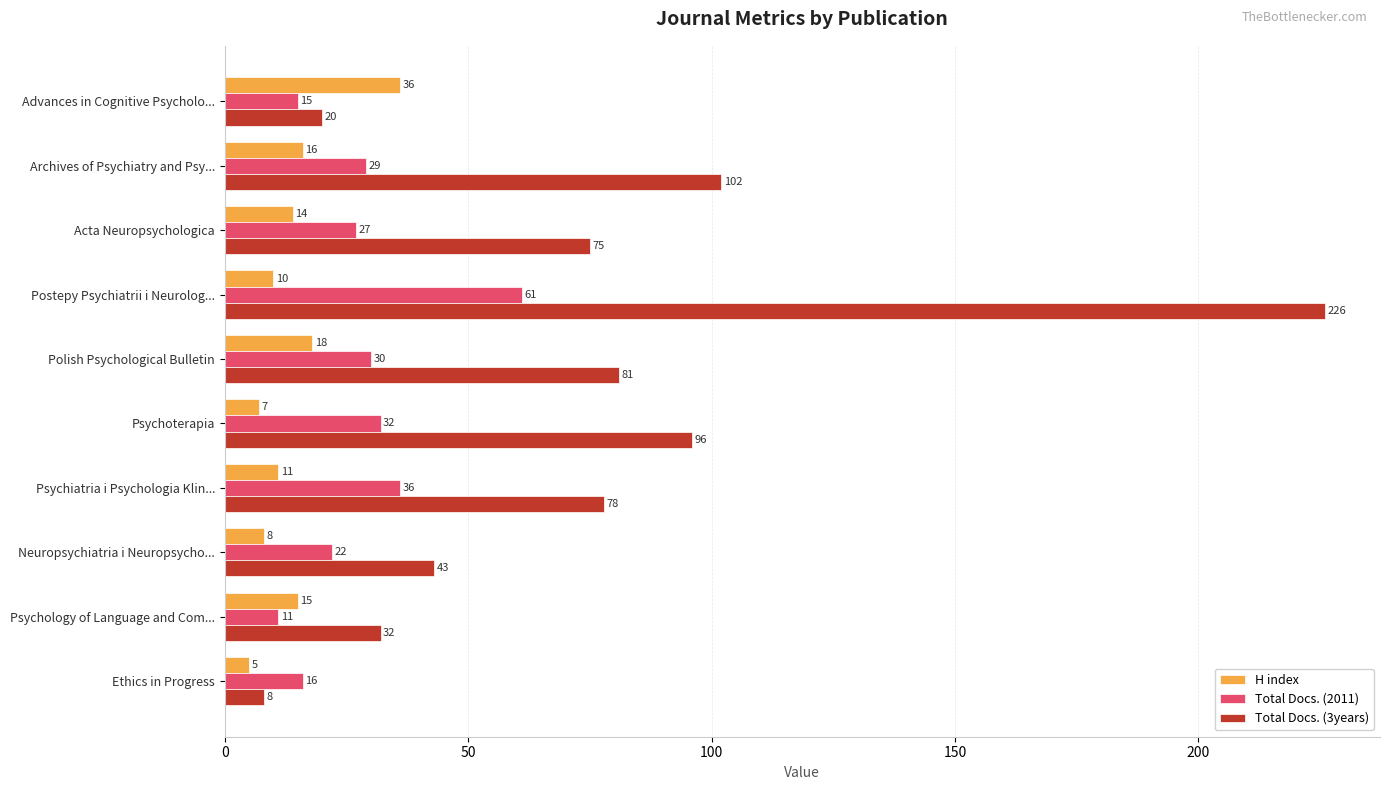

Which series changed the most between Advances in Cognitive Psycholo... and Psychiatria i Psychologia Klin...?

Total Docs. (3years)